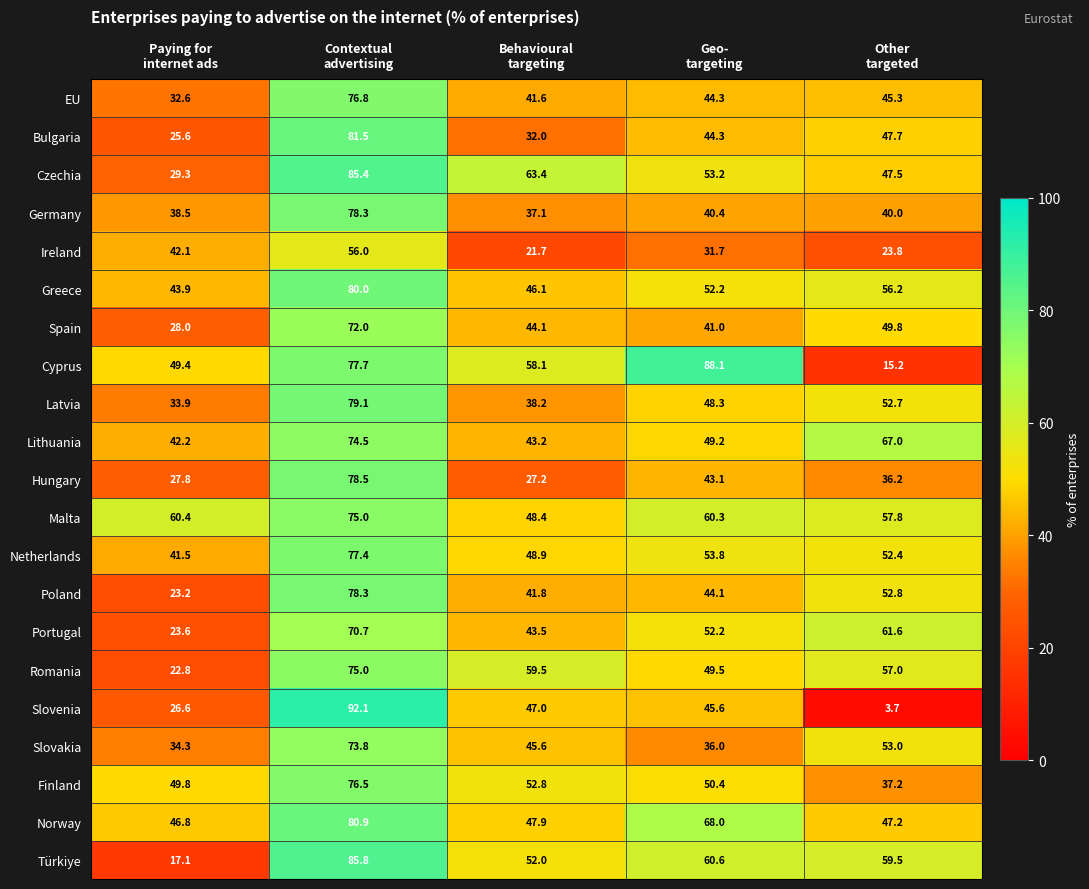

What is the average value of the Greece series?

55.7